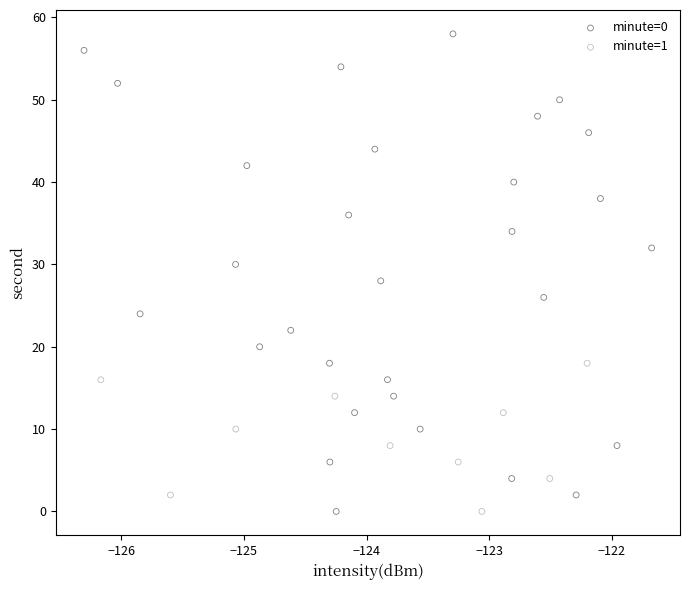

Which series contains the highest Y value?

minute=0